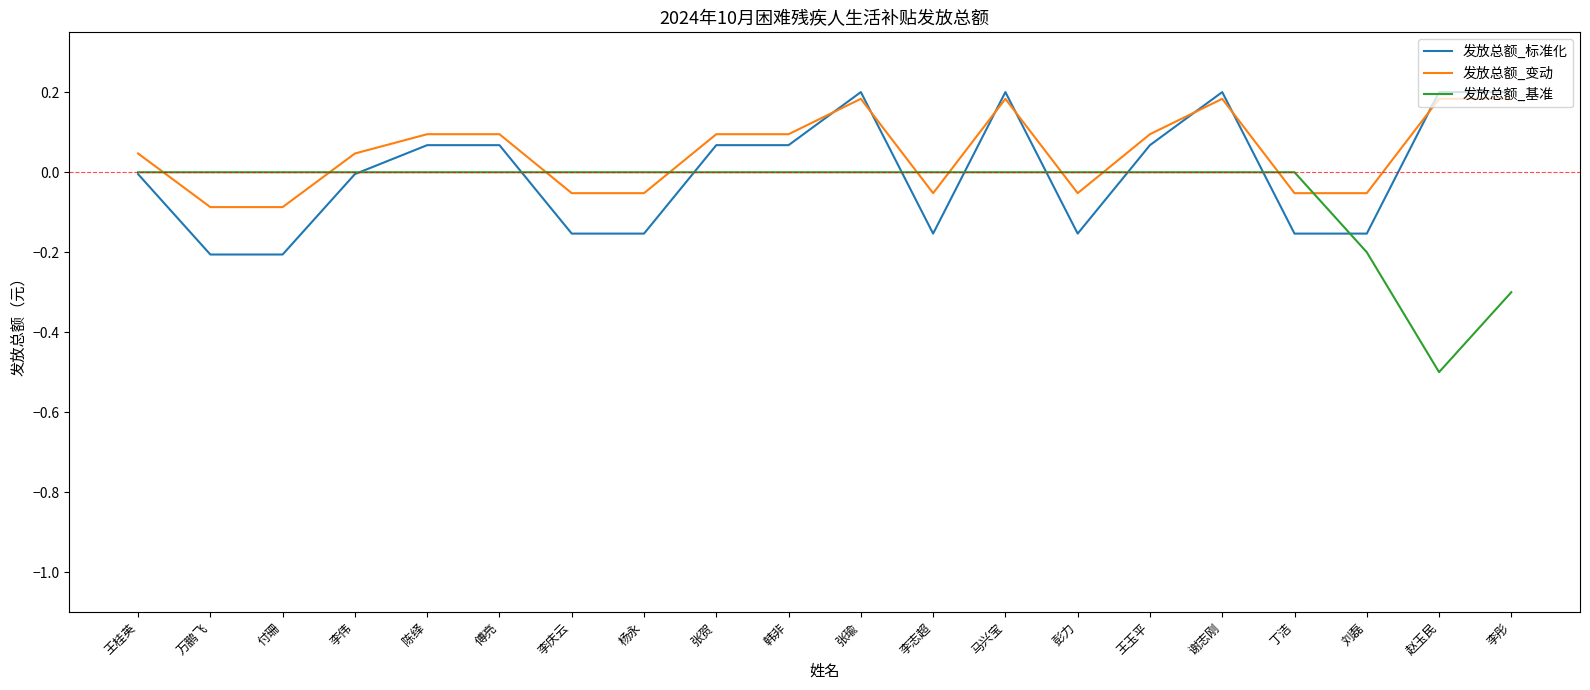

What is the sum of all 发放总额_变动 values?

1.0